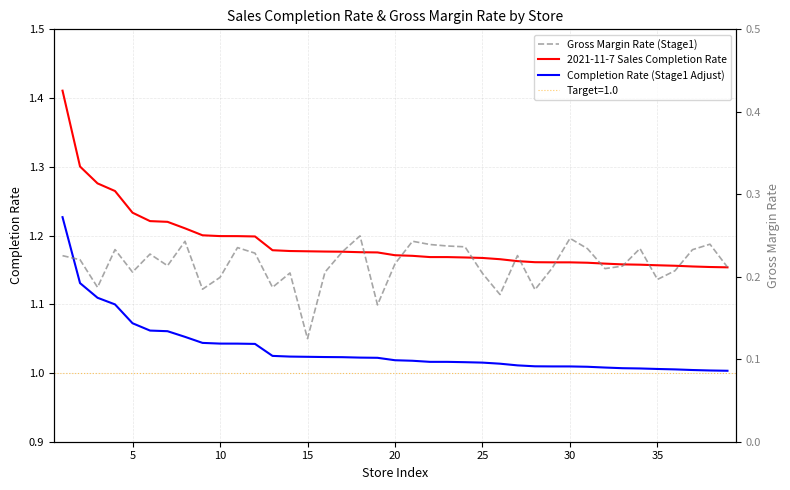

Which series has the largest total across all categories?

2021-11-7 Sales Completion Rate